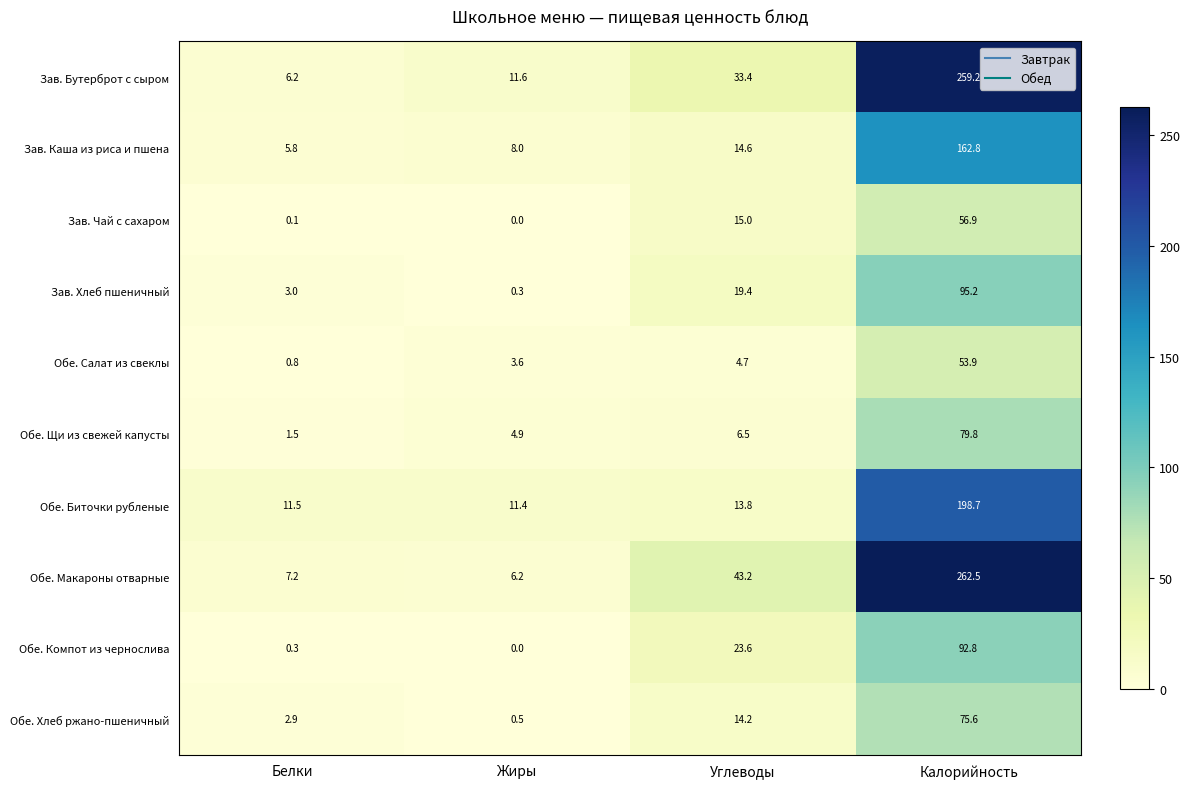

What is the greatest value displayed?

262.5